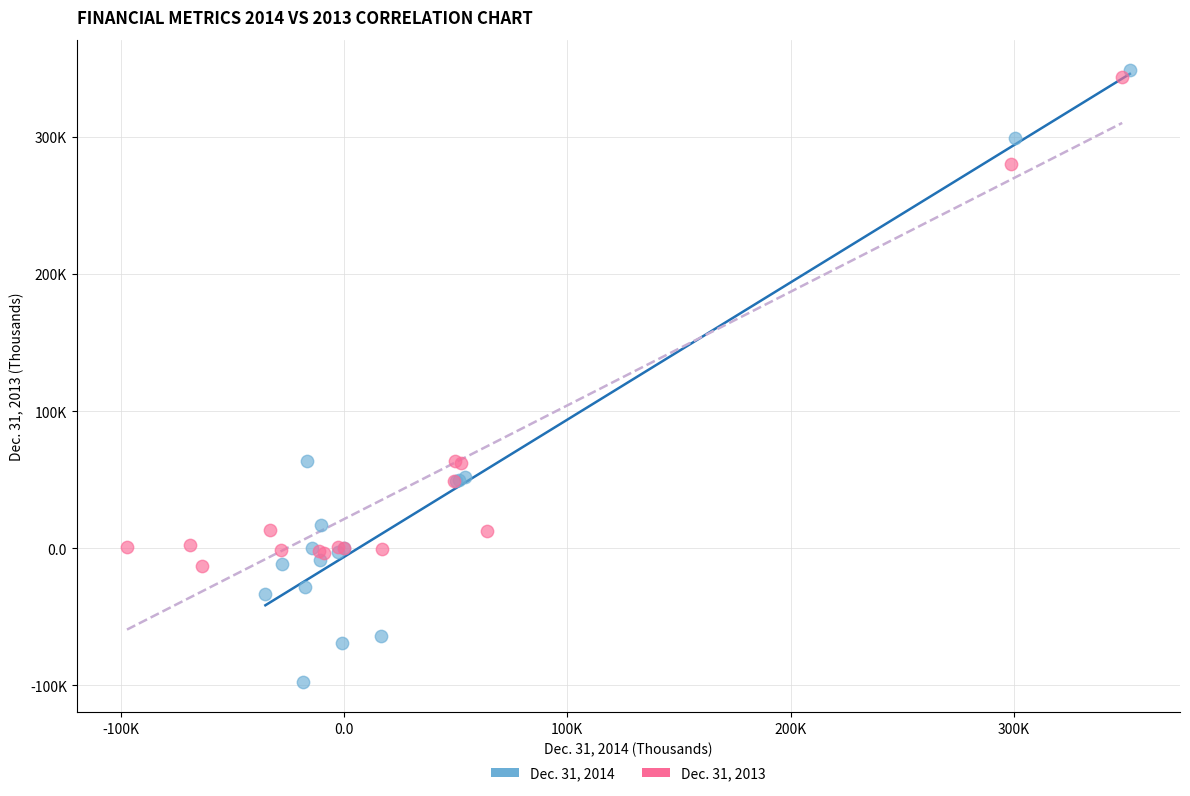

Which series reaches the maximum Y coordinate?

Dec. 31, 2014